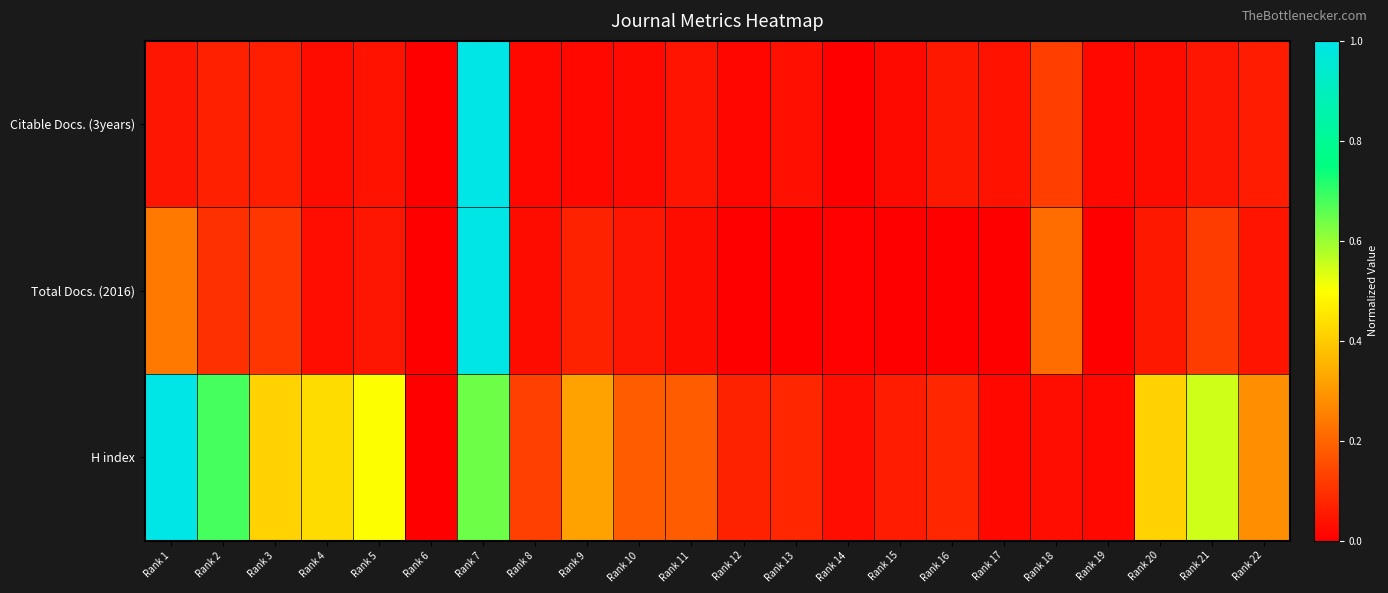

Reading right to left, extract all data points from this chart.

Citable Docs. (3years): Rank 22=0.1	Rank 21=0.0	Rank 20=0.0	Rank 19=0.0	Rank 18=0.1	Rank 17=0.0	Rank 16=0.1	Rank 15=0.0	Rank 14=0.0	Rank 13=0.0	Rank 12=0.0	Rank 11=0.0	Rank 10=0.0	Rank 9=0.0	Rank 8=0.0	Rank 7=1.0	Rank 6=0.0	Rank 5=0.0	Rank 4=0.0	Rank 3=0.1	Rank 2=0.1	Rank 1=0.0
Total Docs. (2016): Rank 22=0.0	Rank 21=0.1	Rank 20=0.0	Rank 19=0.0	Rank 18=0.2	Rank 17=0.0	Rank 16=0.0	Rank 15=0.0	Rank 14=0.0	Rank 13=0.0	Rank 12=0.0	Rank 11=0.0	Rank 10=0.0	Rank 9=0.1	Rank 8=0.0	Rank 7=1.0	Rank 6=0.0	Rank 5=0.0	Rank 4=0.0	Rank 3=0.1	Rank 2=0.1	Rank 1=0.2
H index: Rank 22=0.3	Rank 21=0.5	Rank 20=0.4	Rank 19=0.0	Rank 18=0.0	Rank 17=0.0	Rank 16=0.1	Rank 15=0.1	Rank 14=0.0	Rank 13=0.1	Rank 12=0.1	Rank 11=0.2	Rank 10=0.2	Rank 9=0.3	Rank 8=0.1	Rank 7=0.6	Rank 6=0.0	Rank 5=0.5	Rank 4=0.4	Rank 3=0.4	Rank 2=0.7	Rank 1=1.0